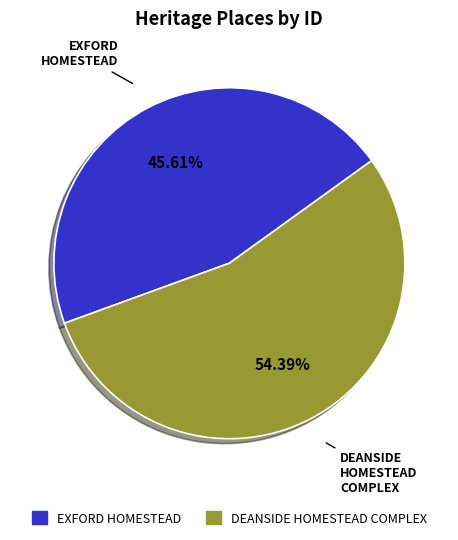

Which slice is the smallest?

EXFORD HOMESTEAD